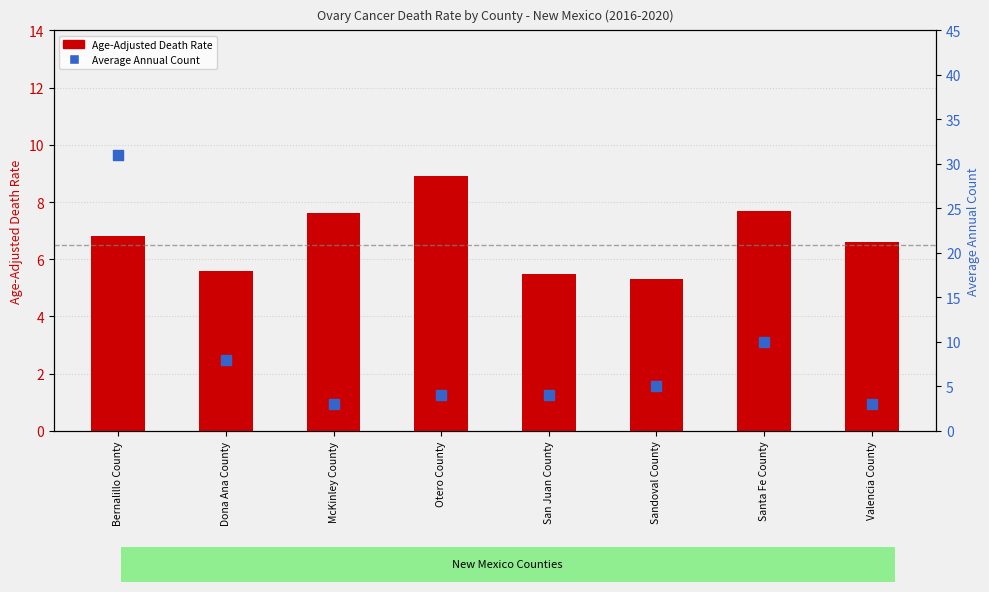

At which category is the sum across all series the highest?

Bernalillo County